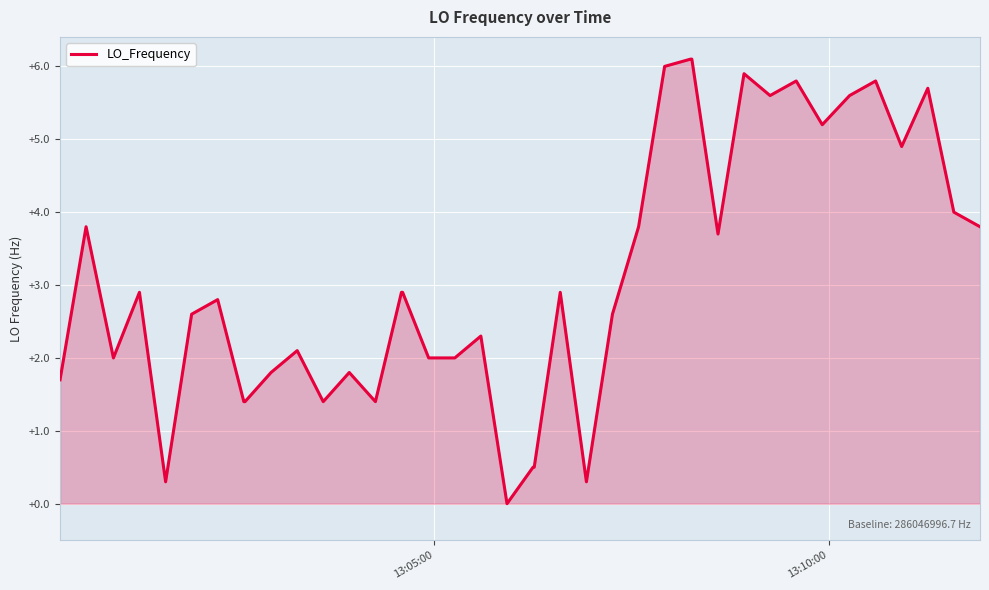

What is the difference between the maximum and minimum values?

6.1